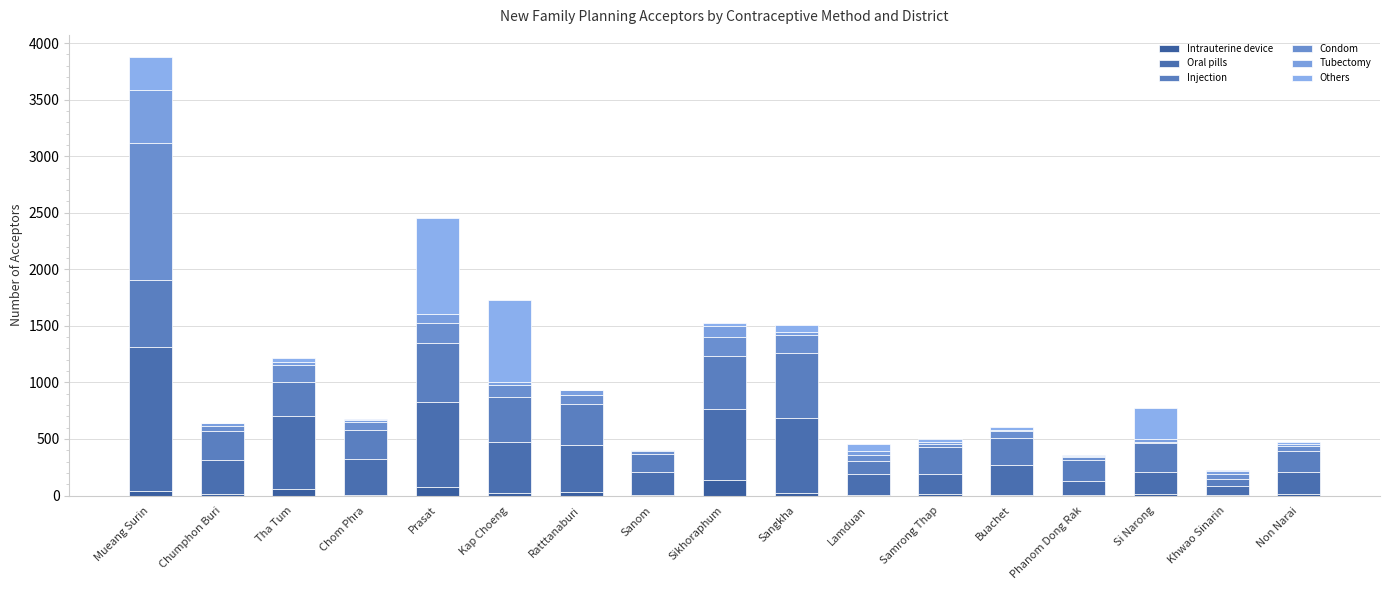

What are all the series names shown in the legend?

Intrauterine device, Oral pills, Injection, Condom, Tubectomy, Others